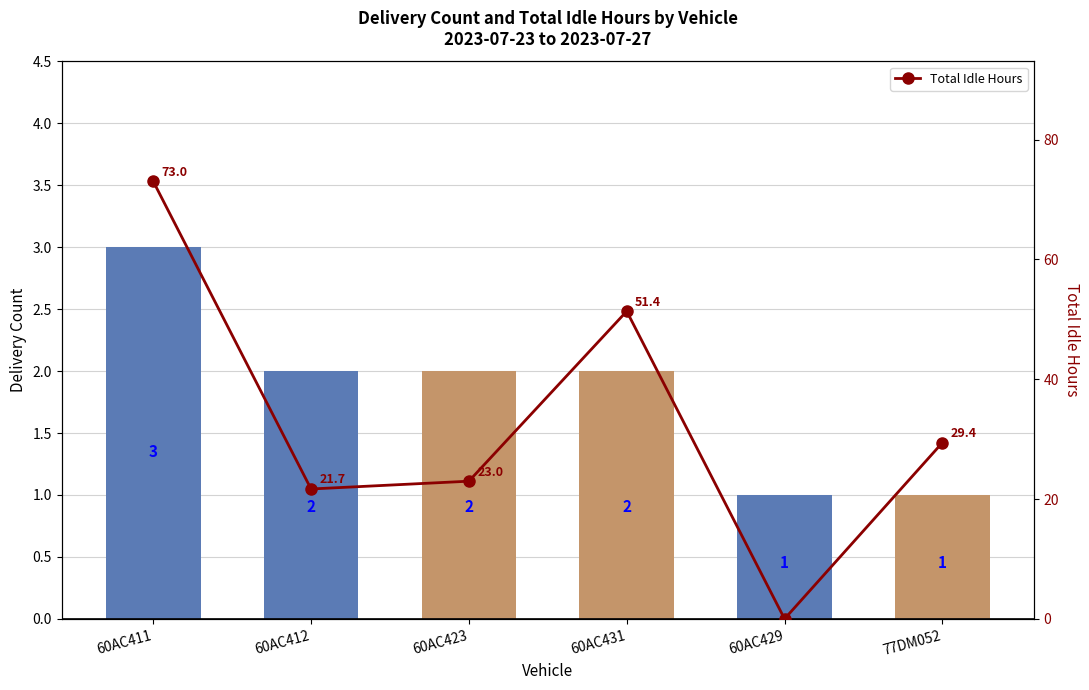

The value of Total Idle Hours at 60AC412 is 37.8. True or false?

False